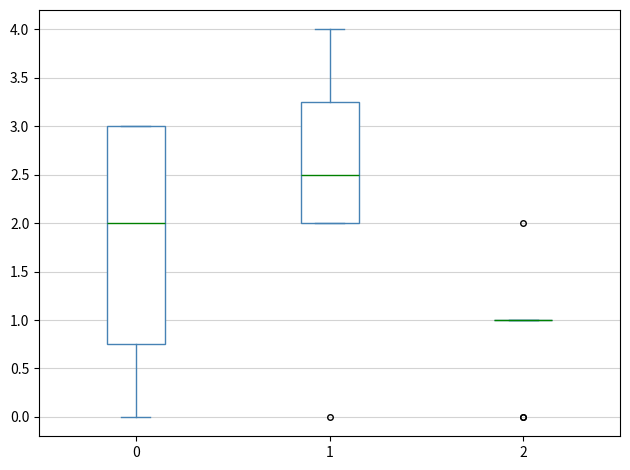

Where does the median line of the box at x = 1 sit on the y-axis? The values are not printed on the chart, so give them approximately, as read against the axis.

2.50